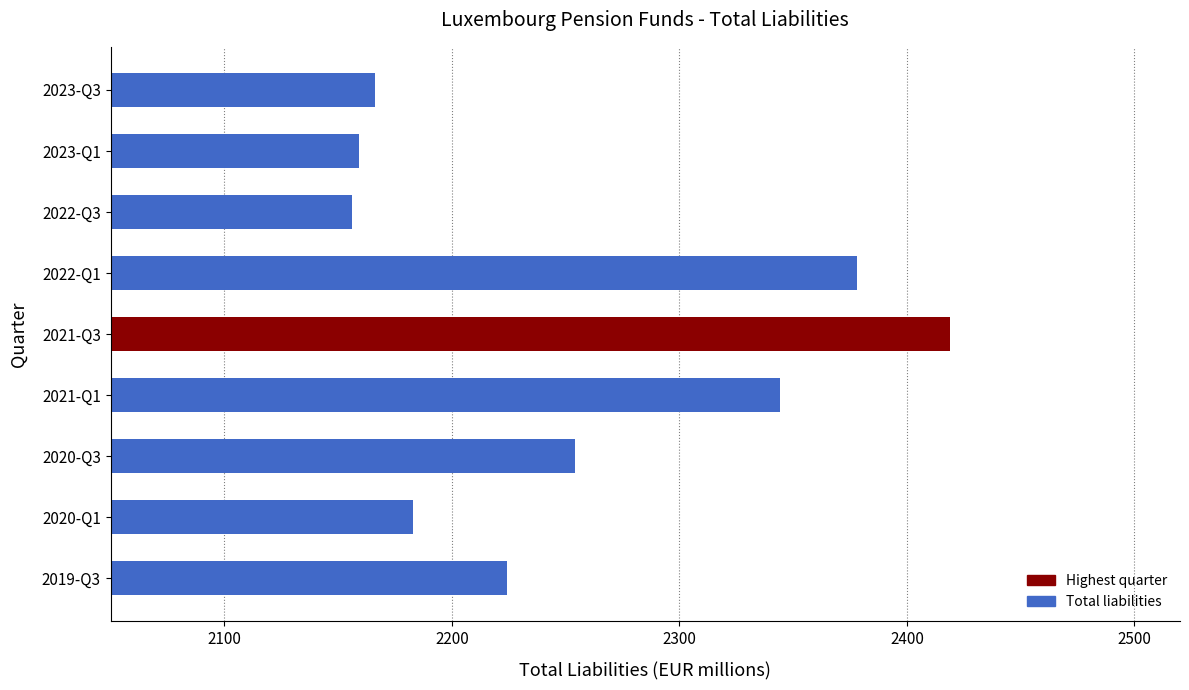

Reading bottom to top, what are all the values shown in this chart?

2224	2183	2254	2344	2419	2378	2156	2159	2166